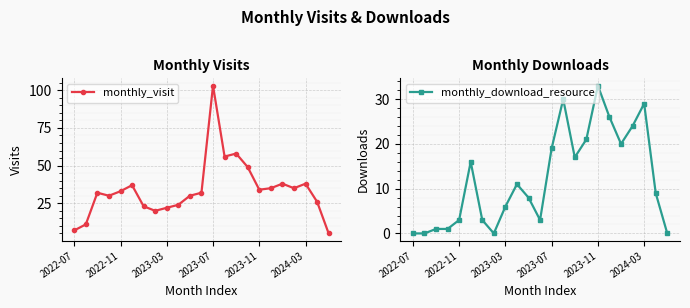

How many data points in monthly_visit are above 32?

11